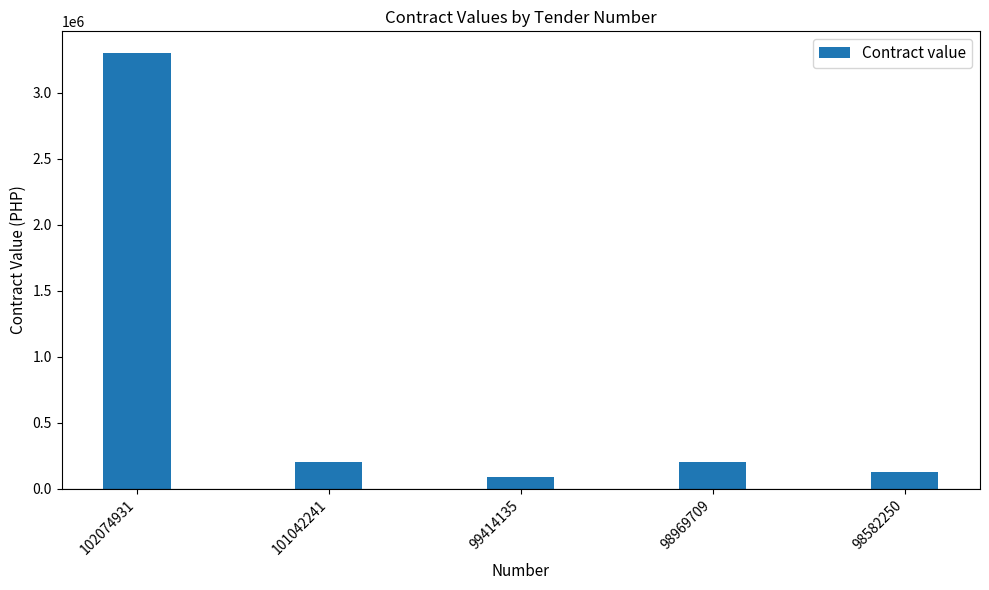

What is the maximum value shown in the chart?

3300000